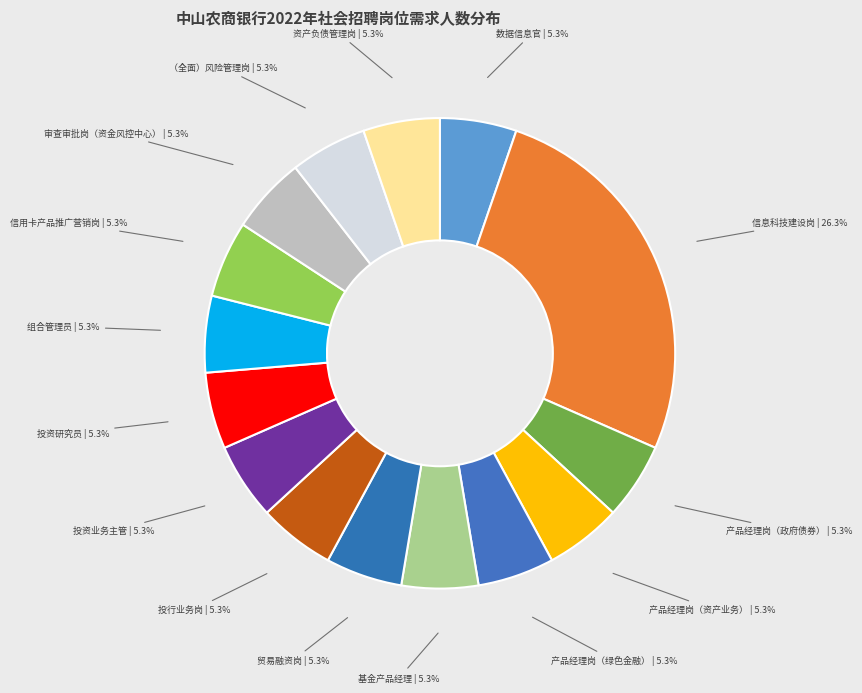

Is the sum of 产品经理岗（绿色金融） and 组合管理员 greater than half?

No